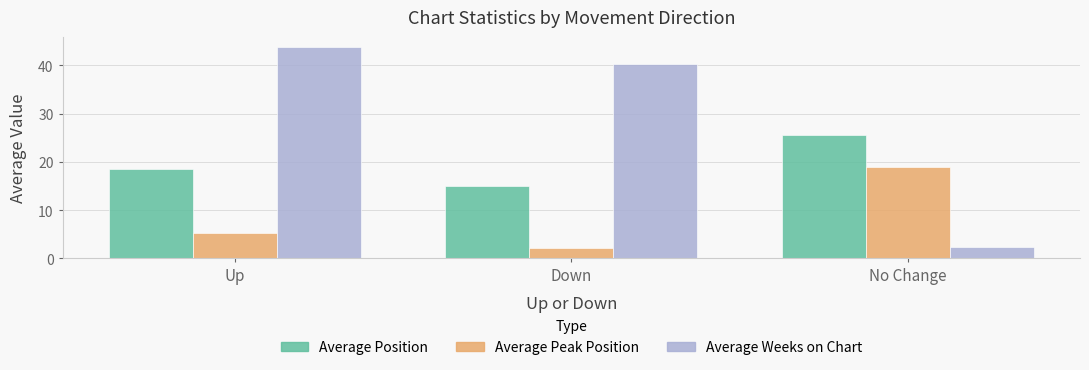

What is the minimum value for Average Position?

15.0